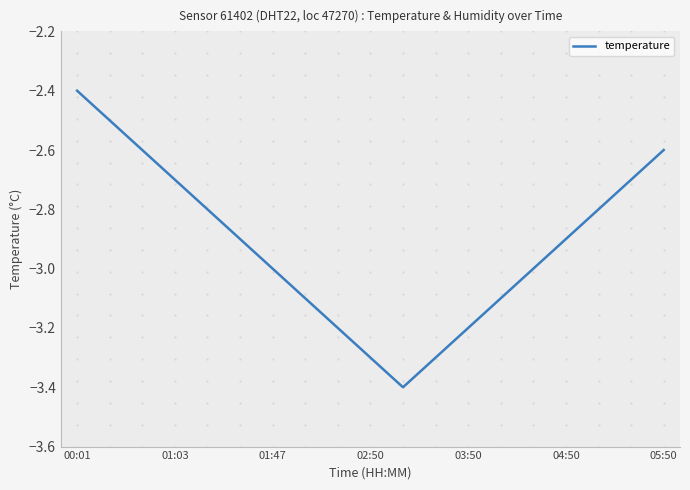

What is the greatest value displayed?

-2.4